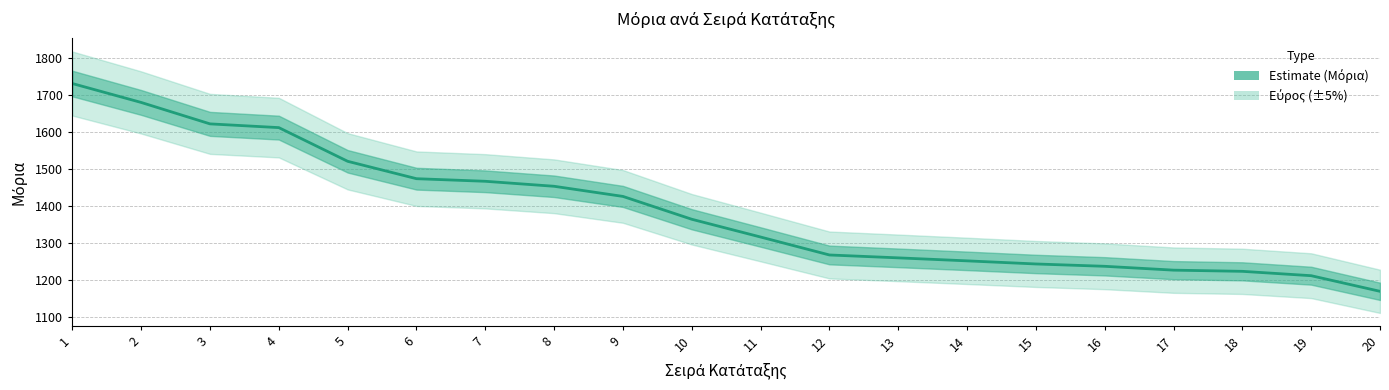

What is the sum of all values?

27740.7